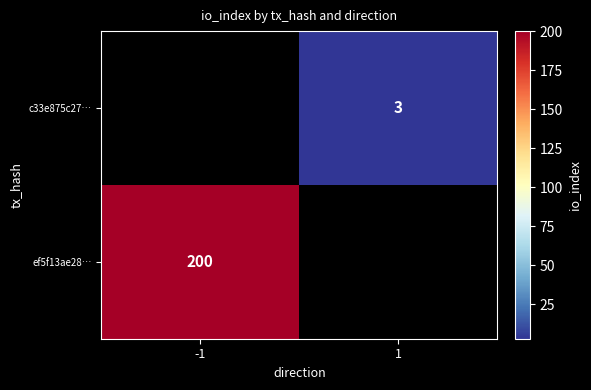

Count the number of data series in this chart.

2